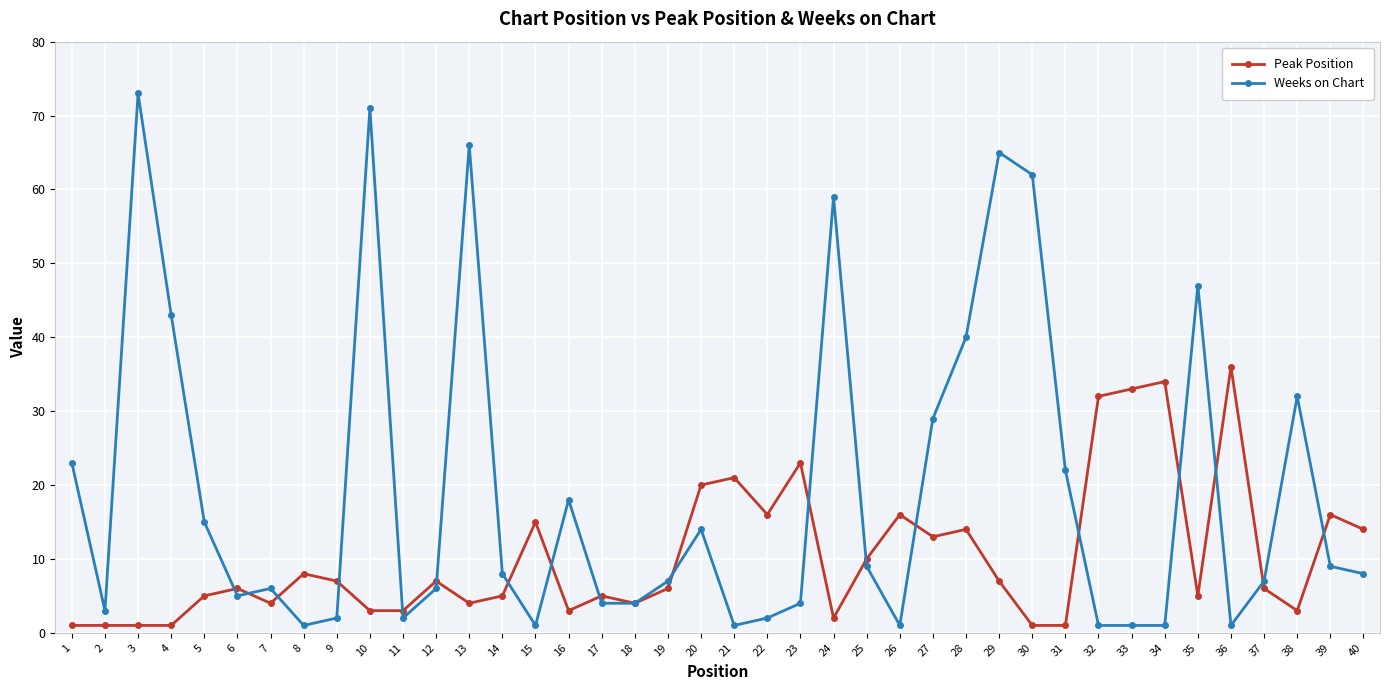

What is the value of the Peak Position point at the 22nd from the left?

16